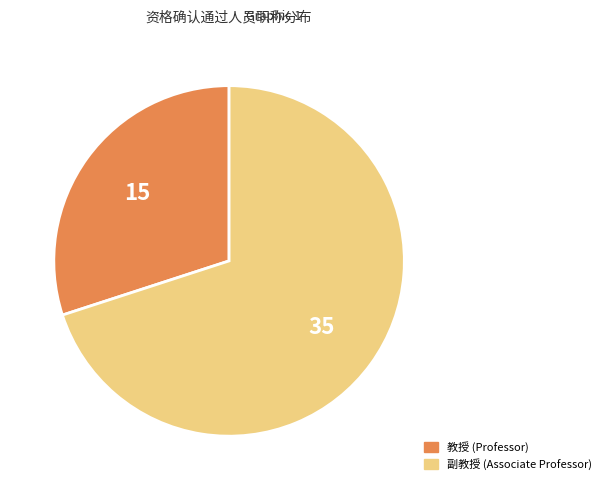

Does any single category account for the majority?

Yes